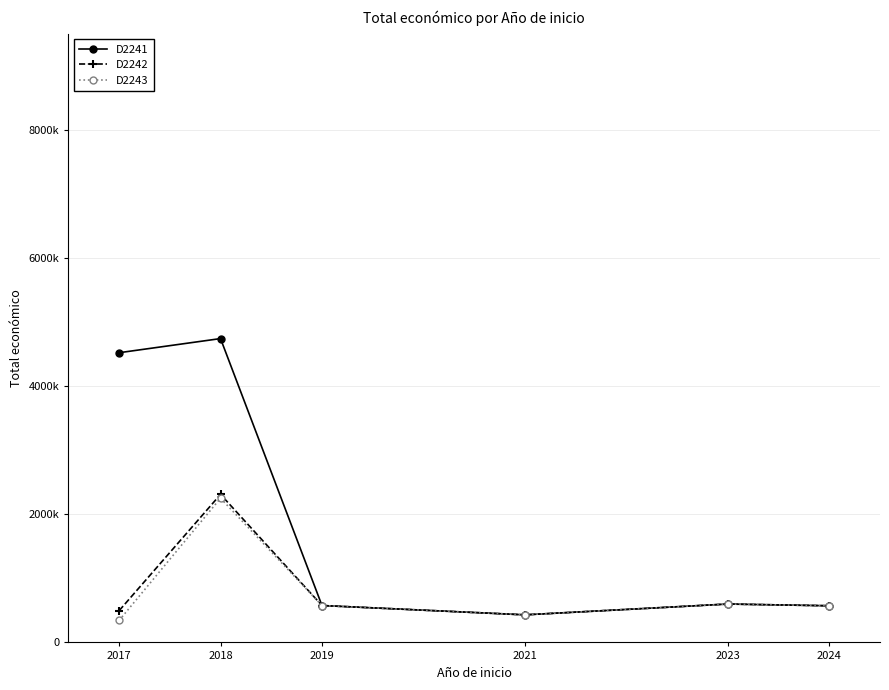

True or false: D2243 and D2242 cross at least once.

False